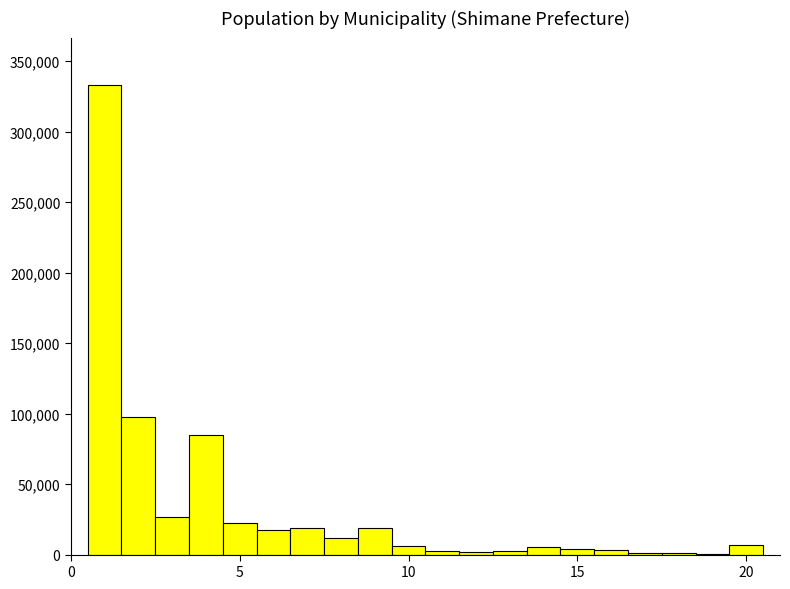

Around what value on the x-axis is the tallest bar? Give the approximate position of its centre, as read against the axis.

1.0